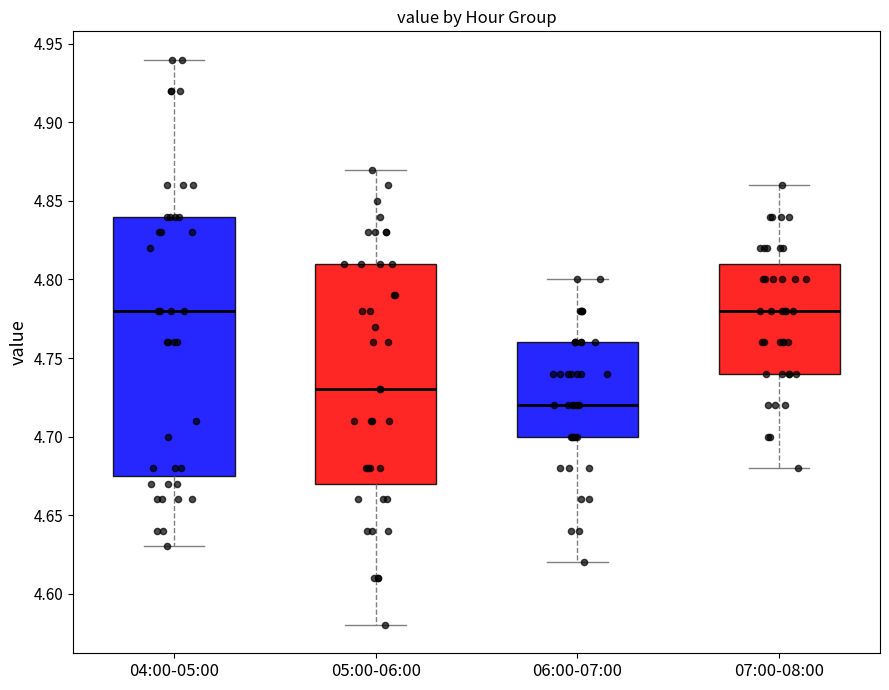

Reading left to right, read every box against the y-axis: the position of its median line, the range the box covers, and the ends of its whiskers. The values are not printed on the chart, so give them approximately, as read against the axis.

04:00-05:00: median 4.780, box 4.675 to 4.840, whiskers 4.630 to 4.940
05:00-06:00: median 4.730, box 4.670 to 4.810, whiskers 4.580 to 4.870
06:00-07:00: median 4.720, box 4.700 to 4.760, whiskers 4.620 to 4.800
07:00-08:00: median 4.780, box 4.740 to 4.810, whiskers 4.680 to 4.860